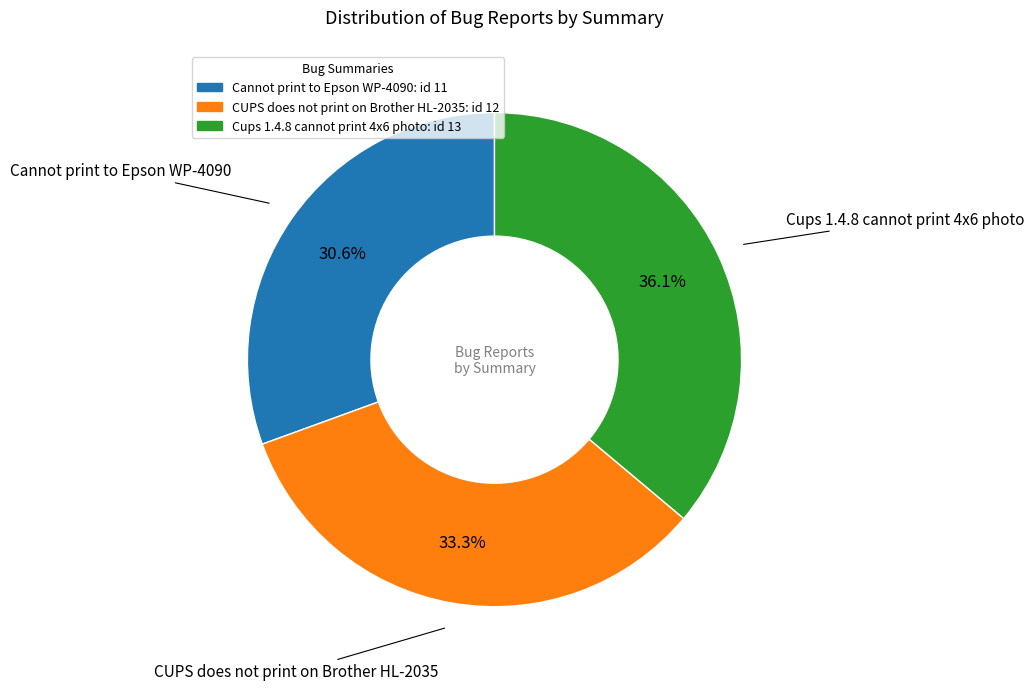

What percentage do Cups 1.4.8 cannot print 4x6 photo and Cannot print to Epson WP-4090 together represent?

66.7%